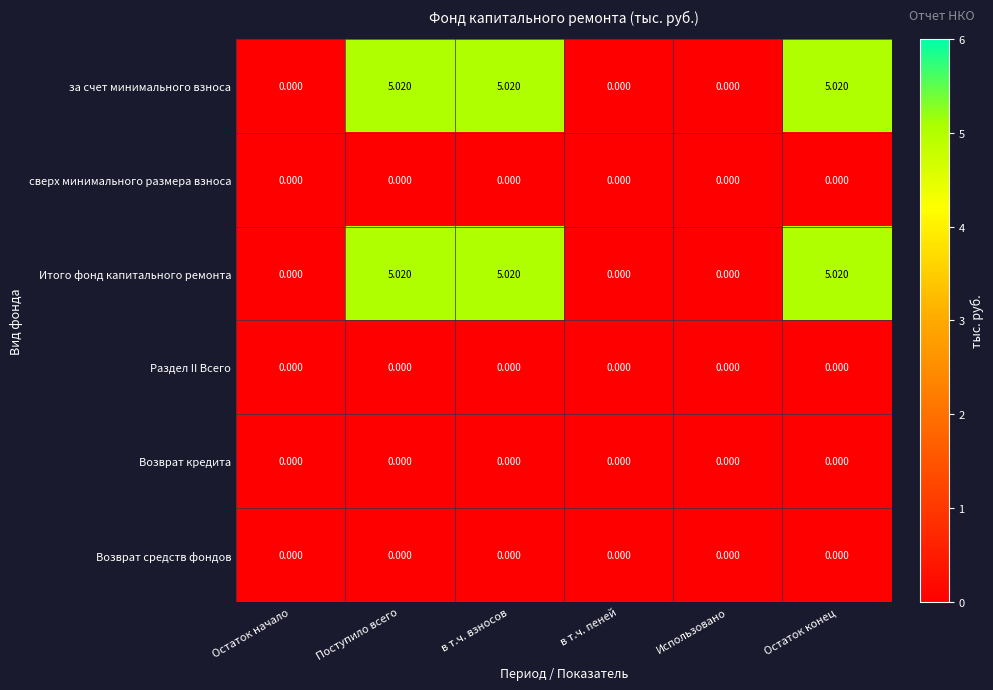

Is the value of Итого фонд капитального ремонта at в т.ч. взносов greater than the value of Раздел II Всего at Остаток начало?

Yes